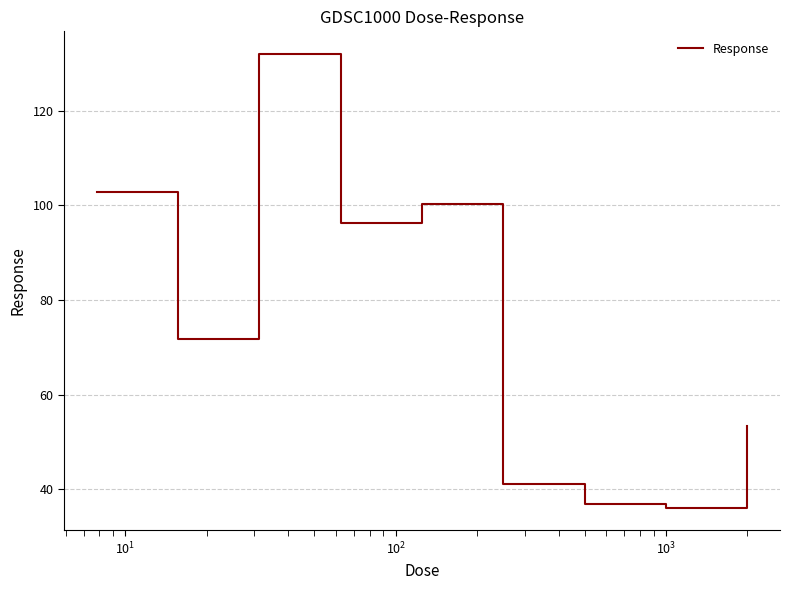

What is the minimum value shown in the chart?

36.1